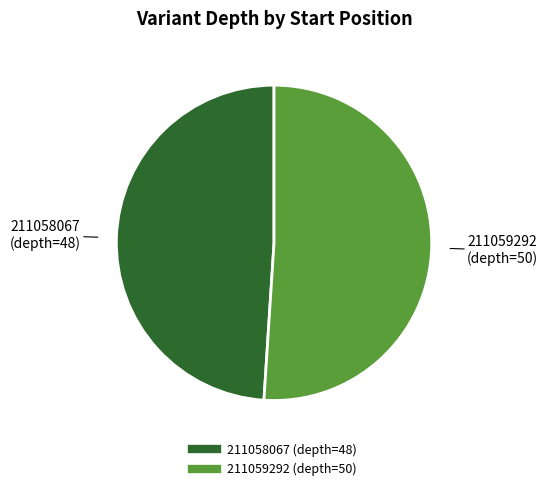

The 211058067 slice represents 49% of the pie. True or false?

True